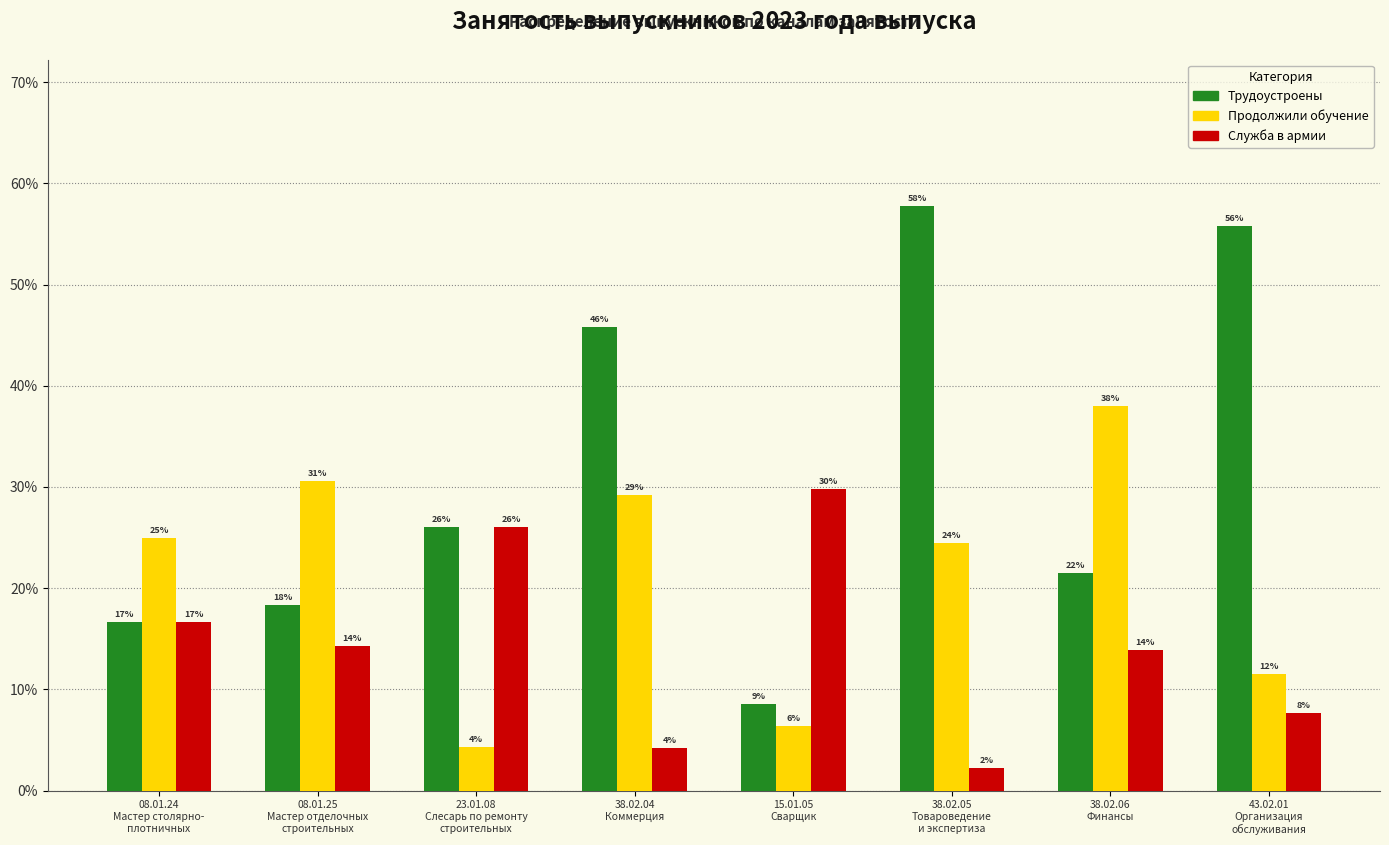

What are all the series names shown in the legend?

Трудоустроены, Продолжили обучение, Служба в армии